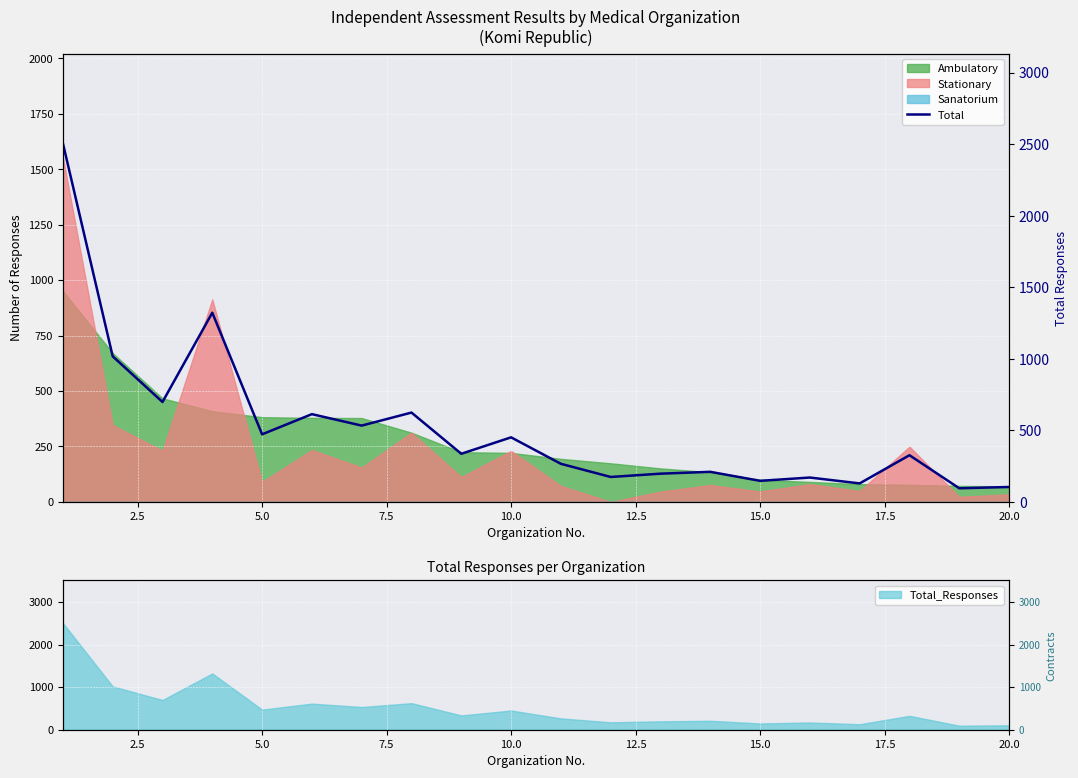

What is the greatest value displayed?

2506